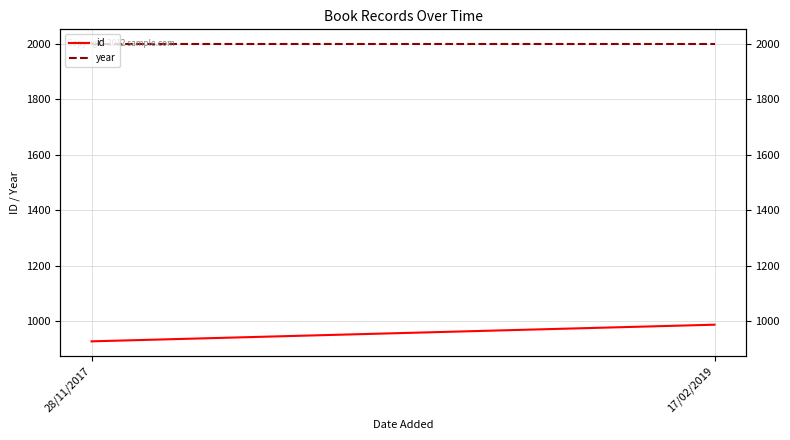

What is the value of the id point at the 1st from the left?

927